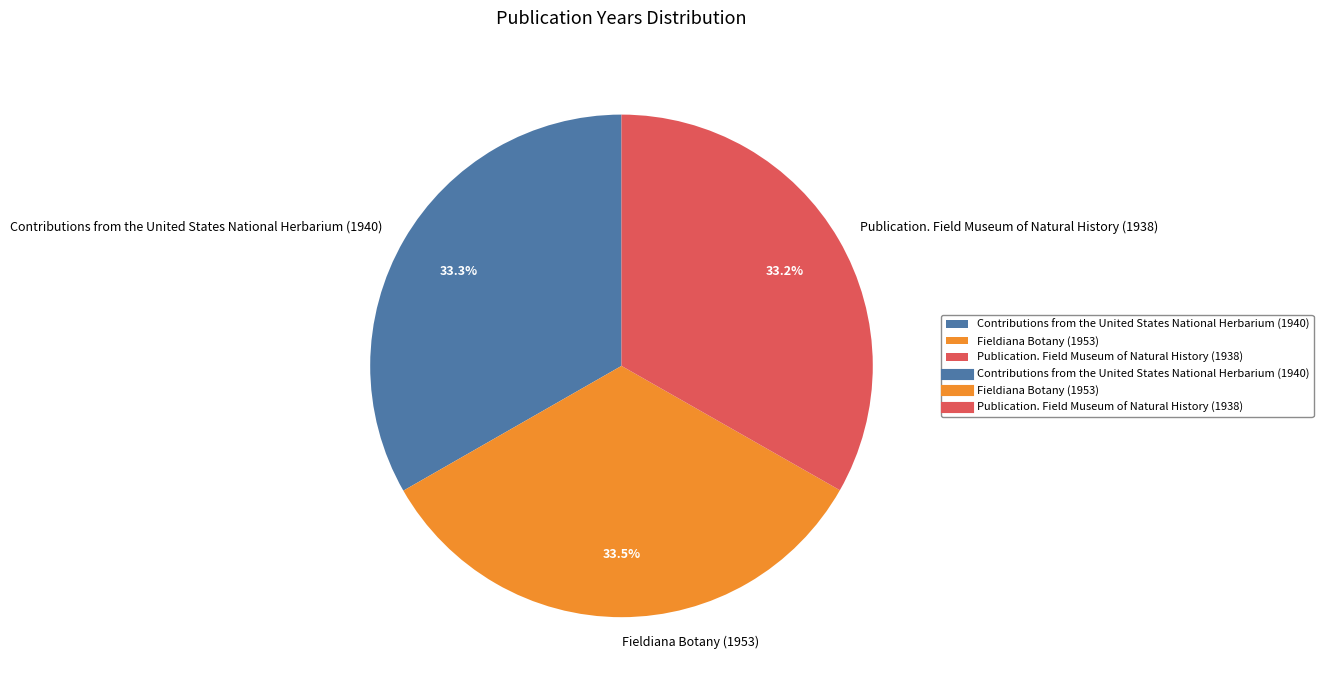

What portion of the pie excludes Publication. Field Museum of Natural History (1938)?

66.8%